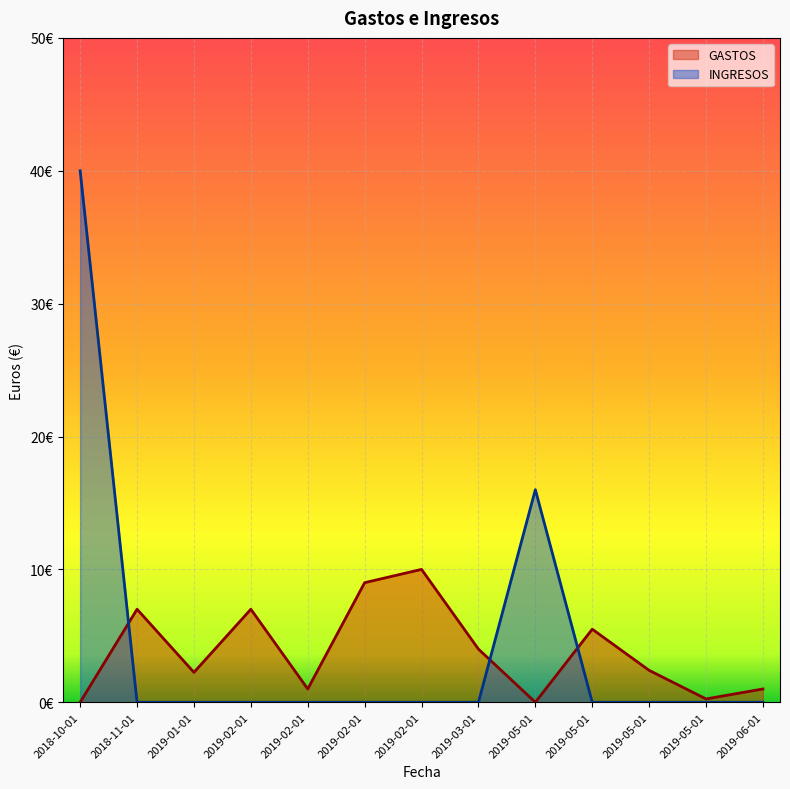

Rank the series by their maximum value, from highest to lowest.

INGRESOS, GASTOS